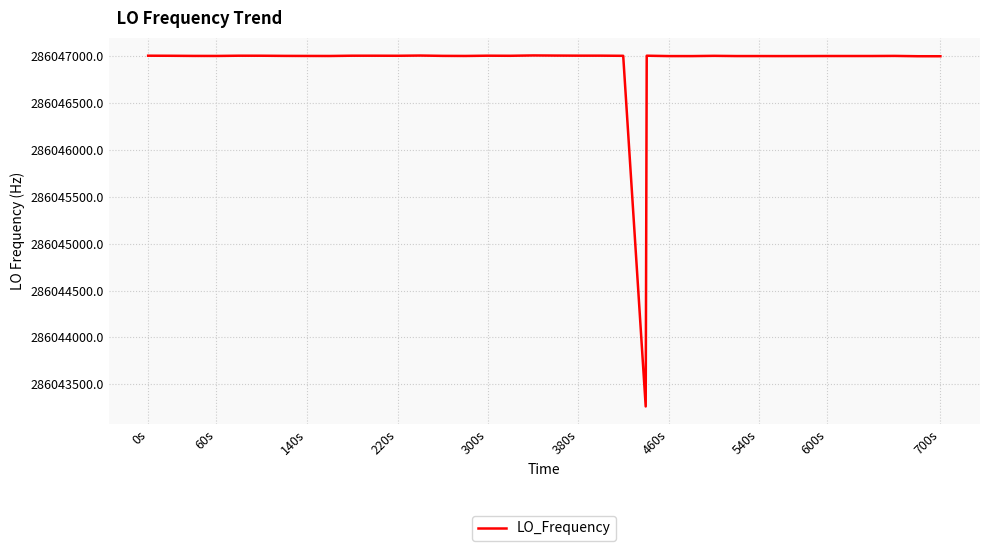

What is the minimum value shown in the chart?

286043264.9